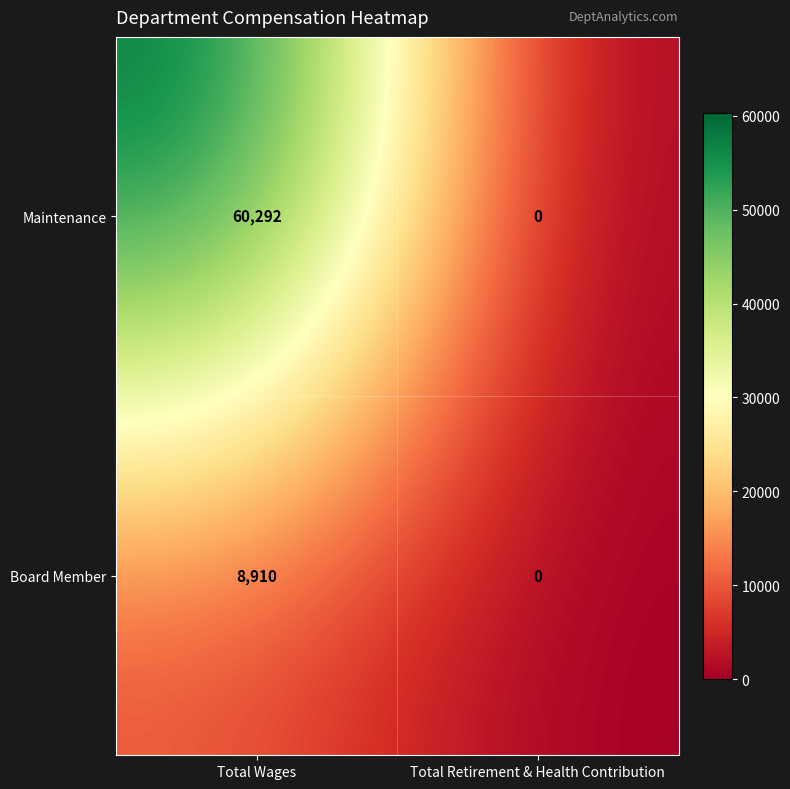

Is it true that Board Member equals 3967 at Total Wages?

False